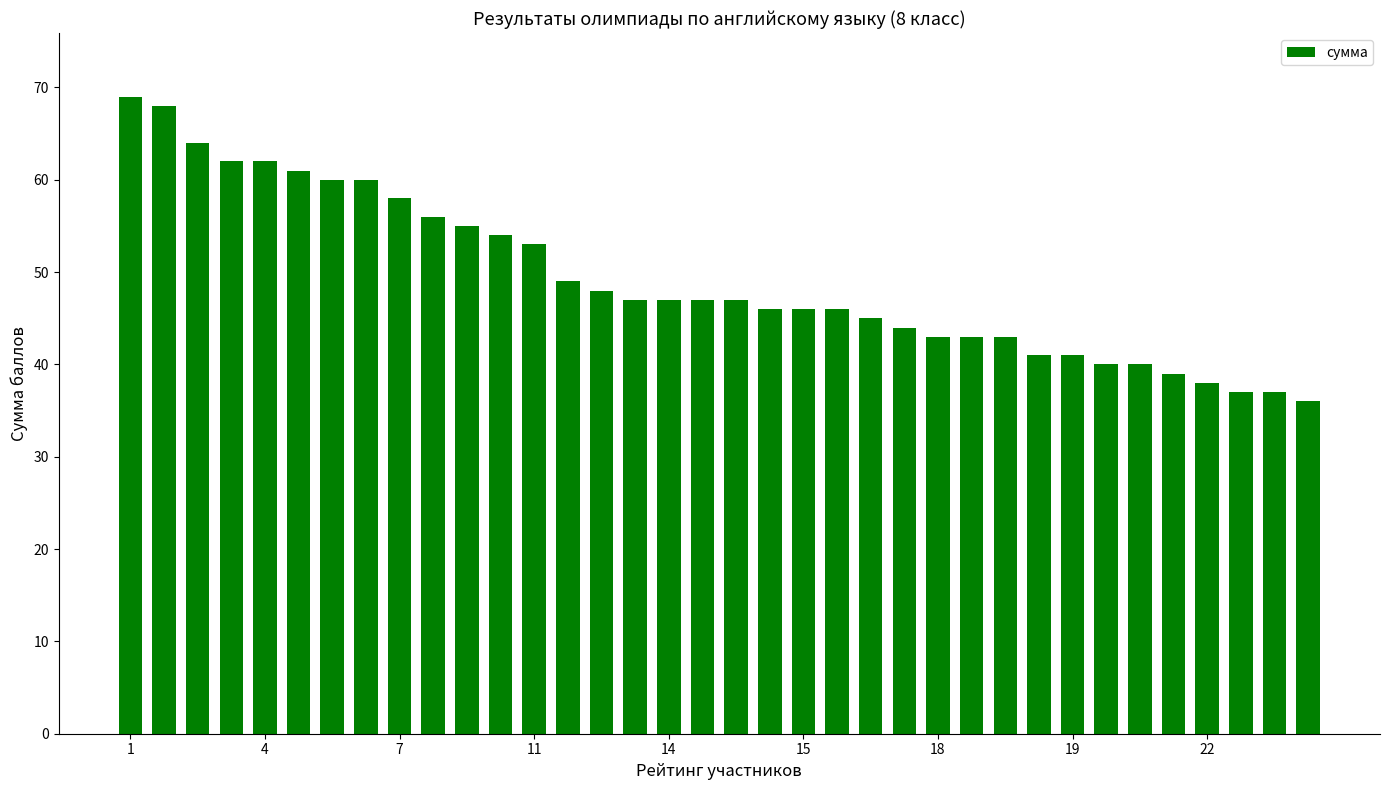

What is the difference between the maximum and second lowest values?

32